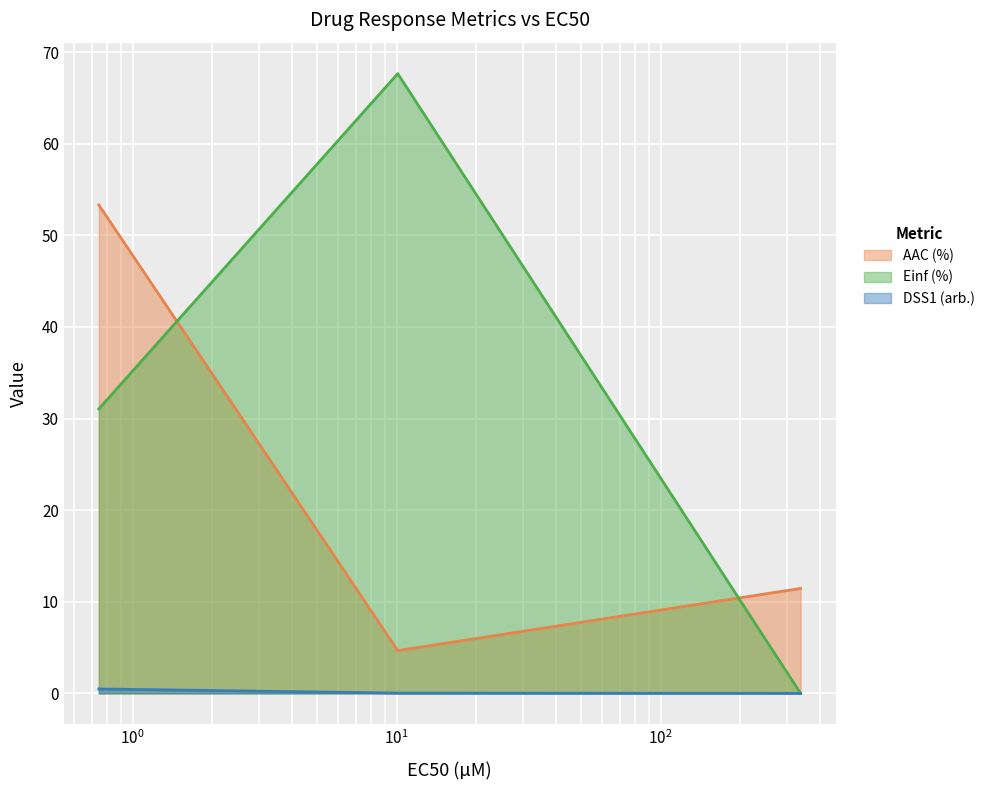

Is the value of DSS1 (arb.) at GDSC1000 rep 1 greater than the value of AAC (%) at GDSC1000 rep 1?

No